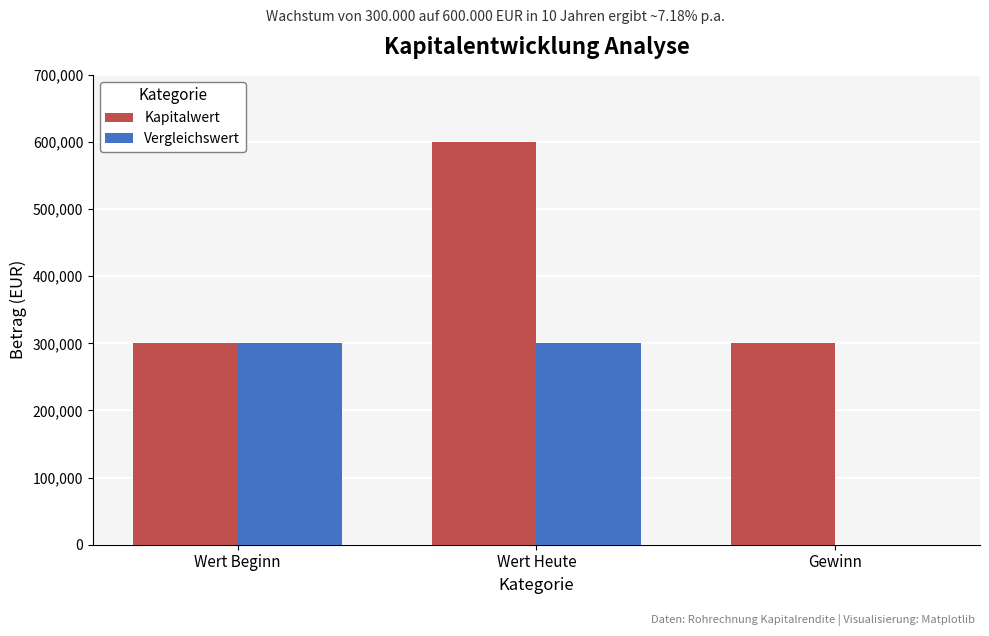

What is the greatest value displayed?

600000